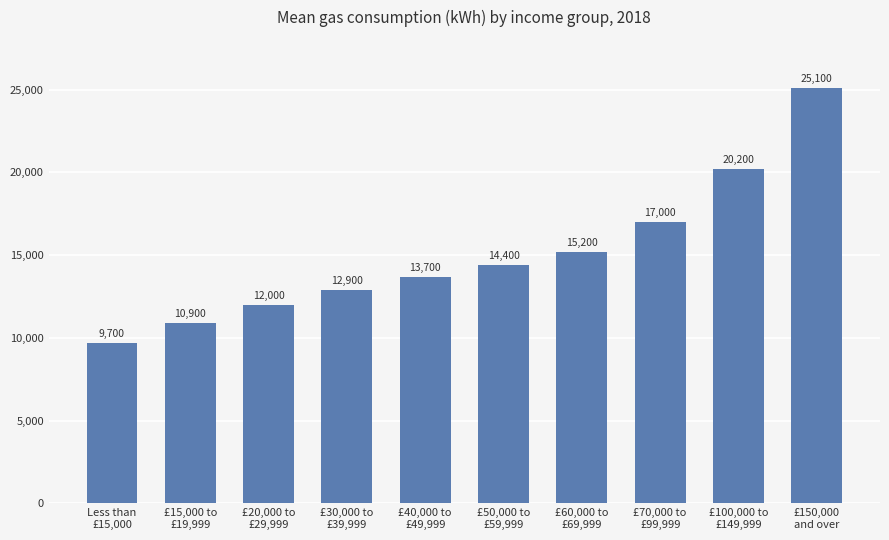

True or false: the data shows 15200 at £60,000 to
£69,999.

True